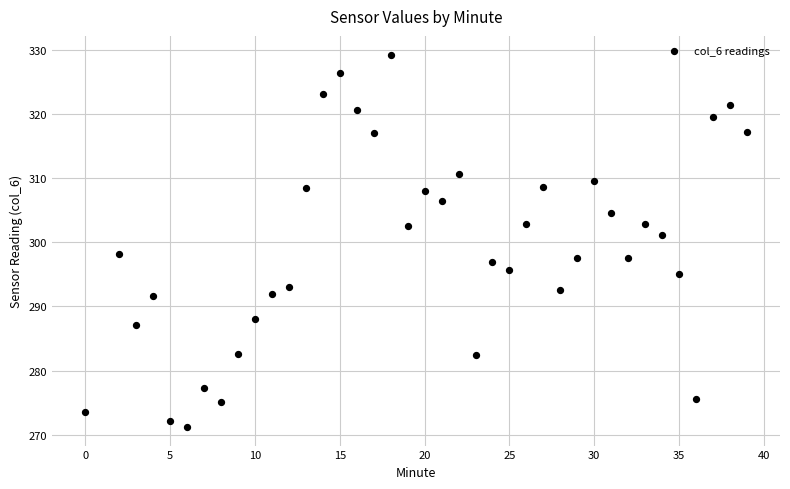

What is the range of Y values (max minus min)?

58.1